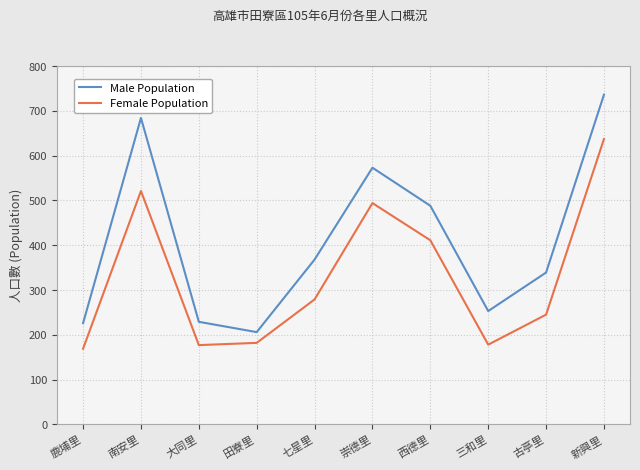

At which category does the chart reach its minimum across all series?

鹿埔里